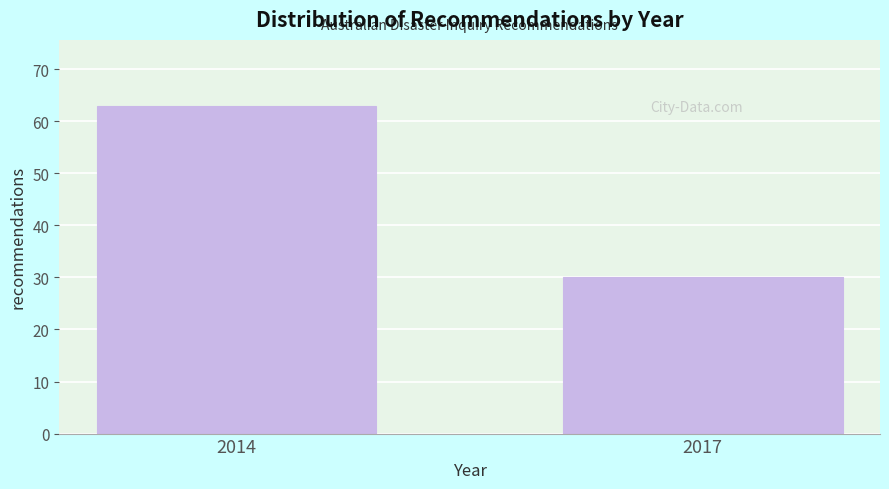

Reading right to left, list all the values displayed in this chart.

2017=30	2014=63